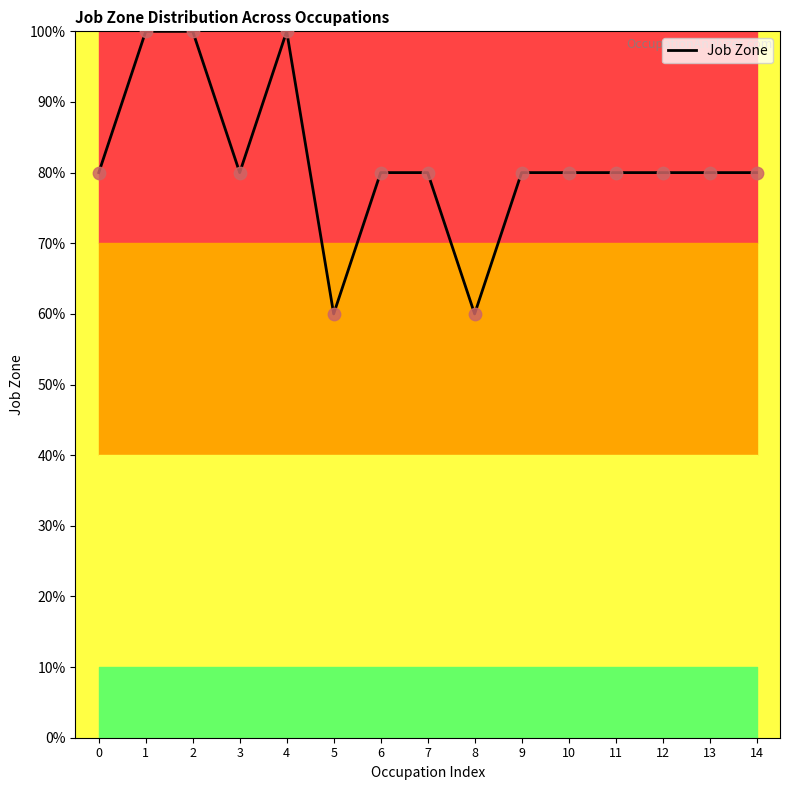

Between 3 and 11, which is larger?

3